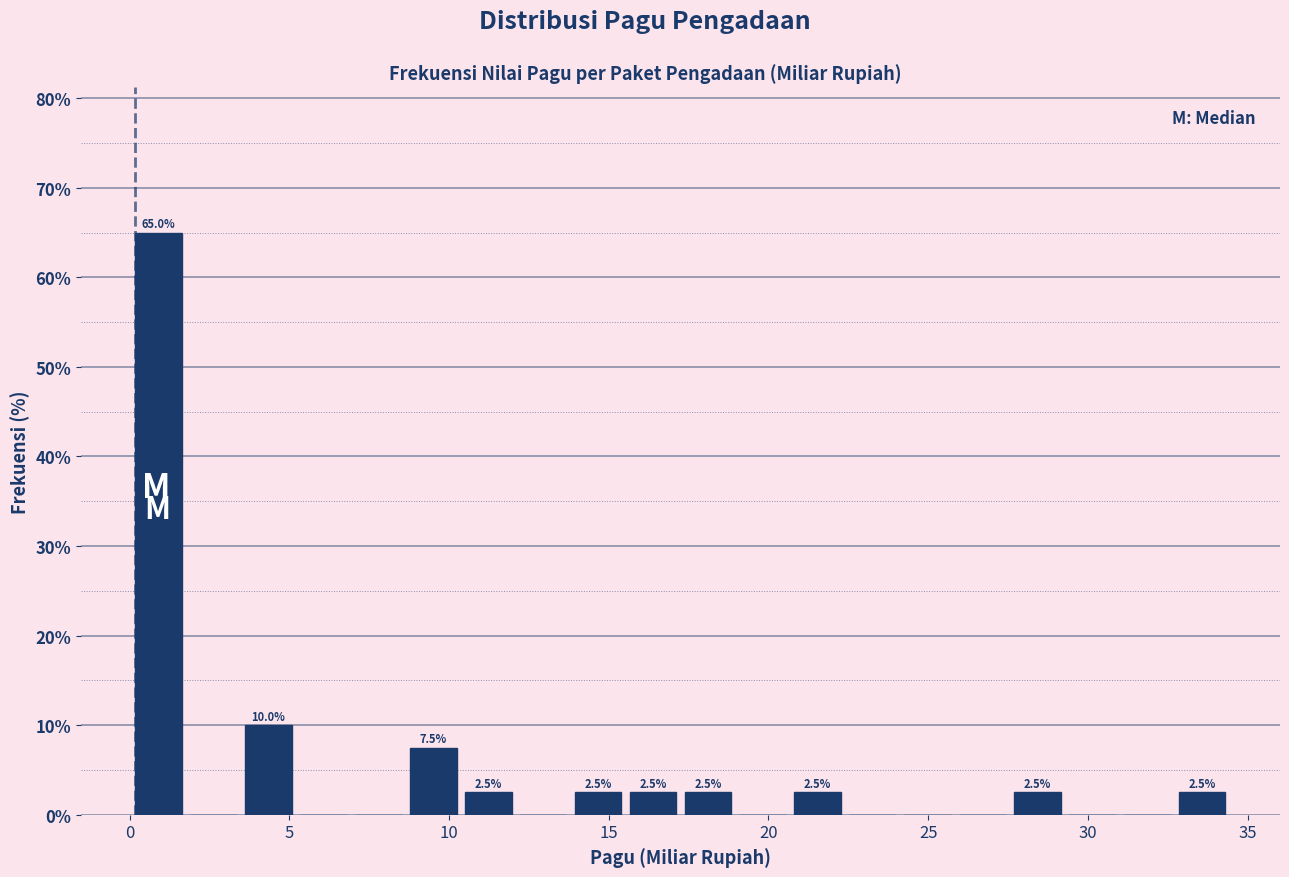

Read against the x-axis, roughly where is the centre of the tallest bar?

1.0